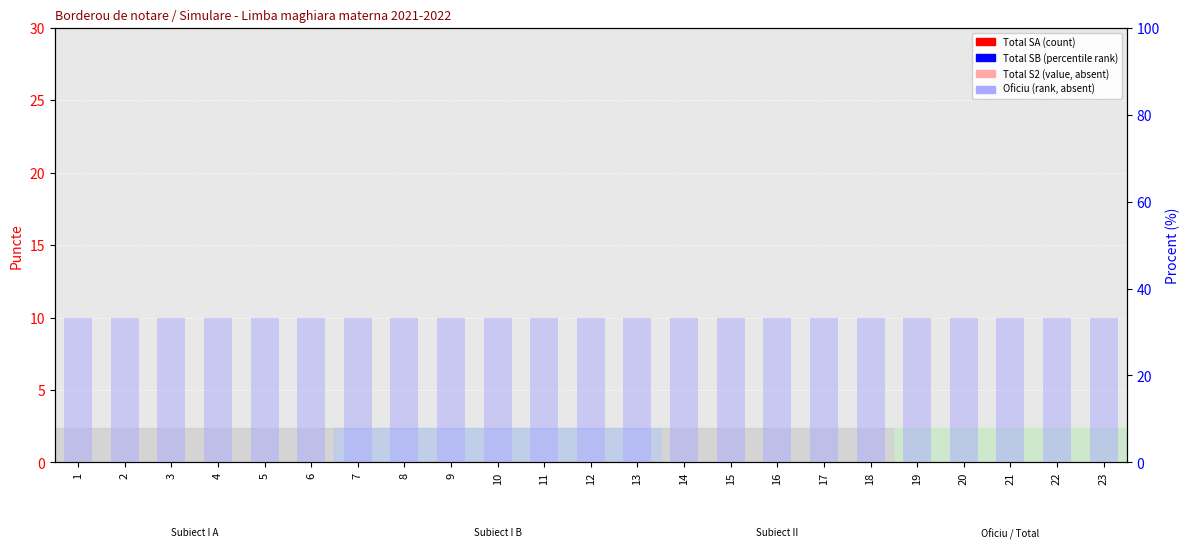

Reading right to left, list all the values displayed in this chart.

Total SA: 23=0	22=0	21=0	20=0	19=0	18=0	17=0	16=0	15=0	14=0	13=0	12=0	11=0	10=0	9=0	8=0	7=0	6=0	5=0	4=0	3=0	2=0	1=0
Total SB: 23=0	22=0	21=0	20=0	19=0	18=0	17=0	16=0	15=0	14=0	13=0	12=0	11=0	10=0	9=0	8=0	7=0	6=0	5=0	4=0	3=0	2=0	1=0
Total S2 (oficiu): 23=0	22=0	21=0	20=0	19=0	18=0	17=0	16=0	15=0	14=0	13=0	12=0	11=0	10=0	9=0	8=0	7=0	6=0	5=0	4=0	3=0	2=0	1=0
Oficiu: 23=10	22=10	21=10	20=10	19=10	18=10	17=10	16=10	15=10	14=10	13=10	12=10	11=10	10=10	9=10	8=10	7=10	6=10	5=10	4=10	3=10	2=10	1=10